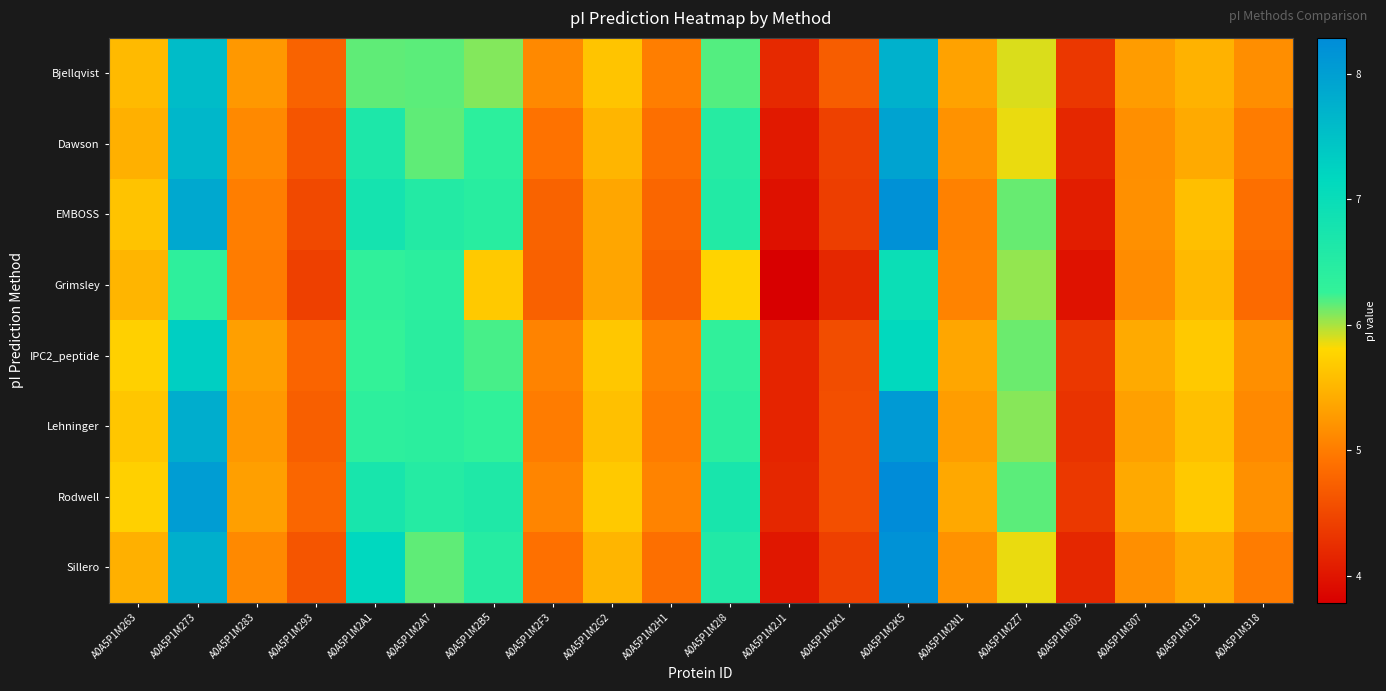

Between A0A5P1M2J1 and A0A5P1M2K5, which series saw the biggest shift?

EMBOSS